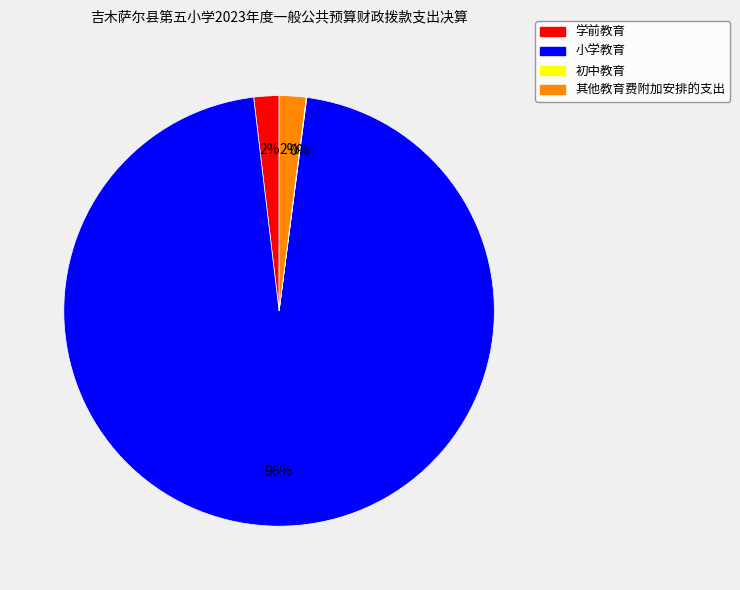

Which slice is the largest?

小学教育